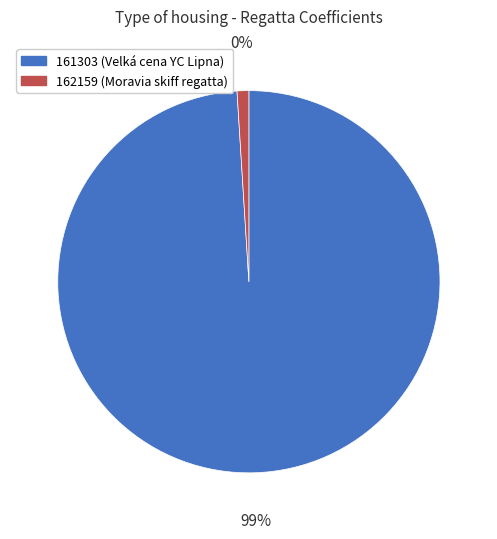

To the nearest percent, what is the combined percentage of 161303 and 162159?

100%